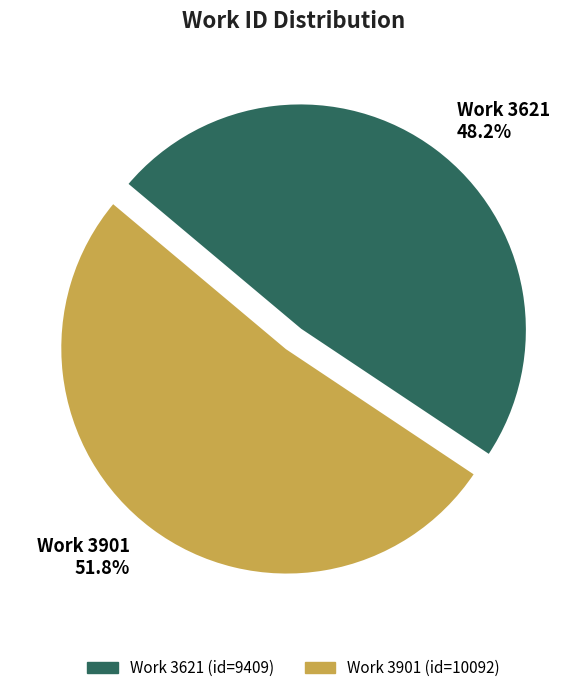

Does Work 3901 represent more than half of the total?

Yes